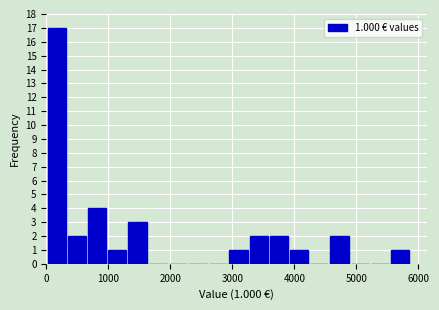

Around what value on the x-axis is the tallest bar? Give the approximate position of its centre, as read against the axis.

200